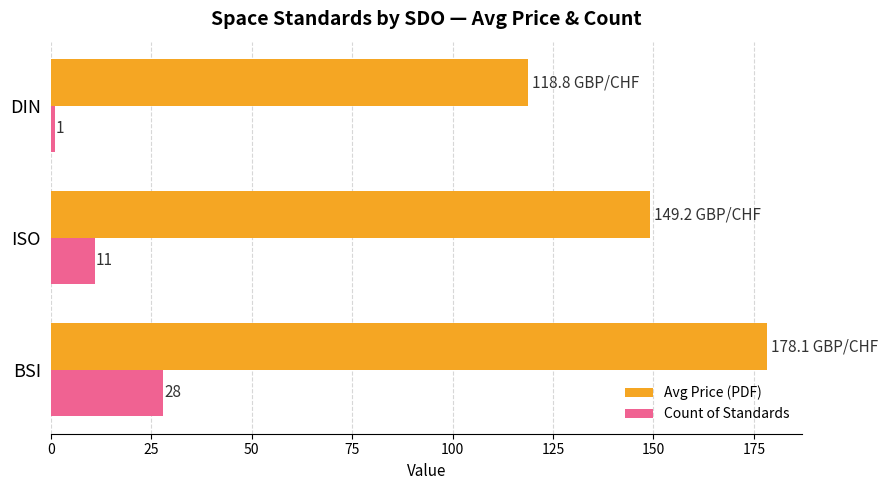

What is the approximate value of Avg Price (PDF) at DIN?

118.8